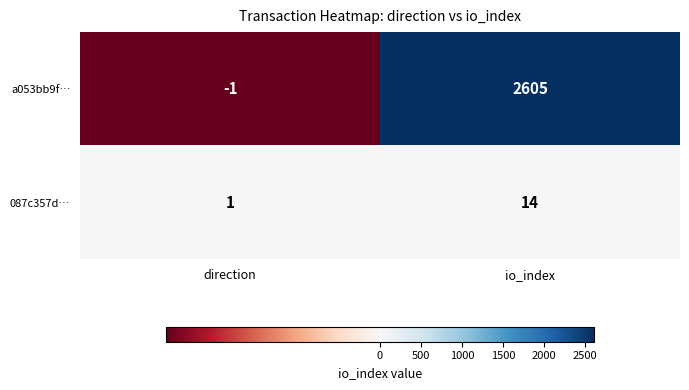

What is the sum of the a053bb9f… values at direction and io_index?

2604